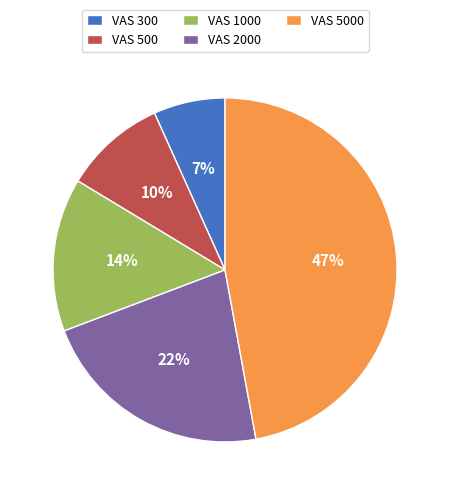

Is there any slice that represents more than half of the pie?

No